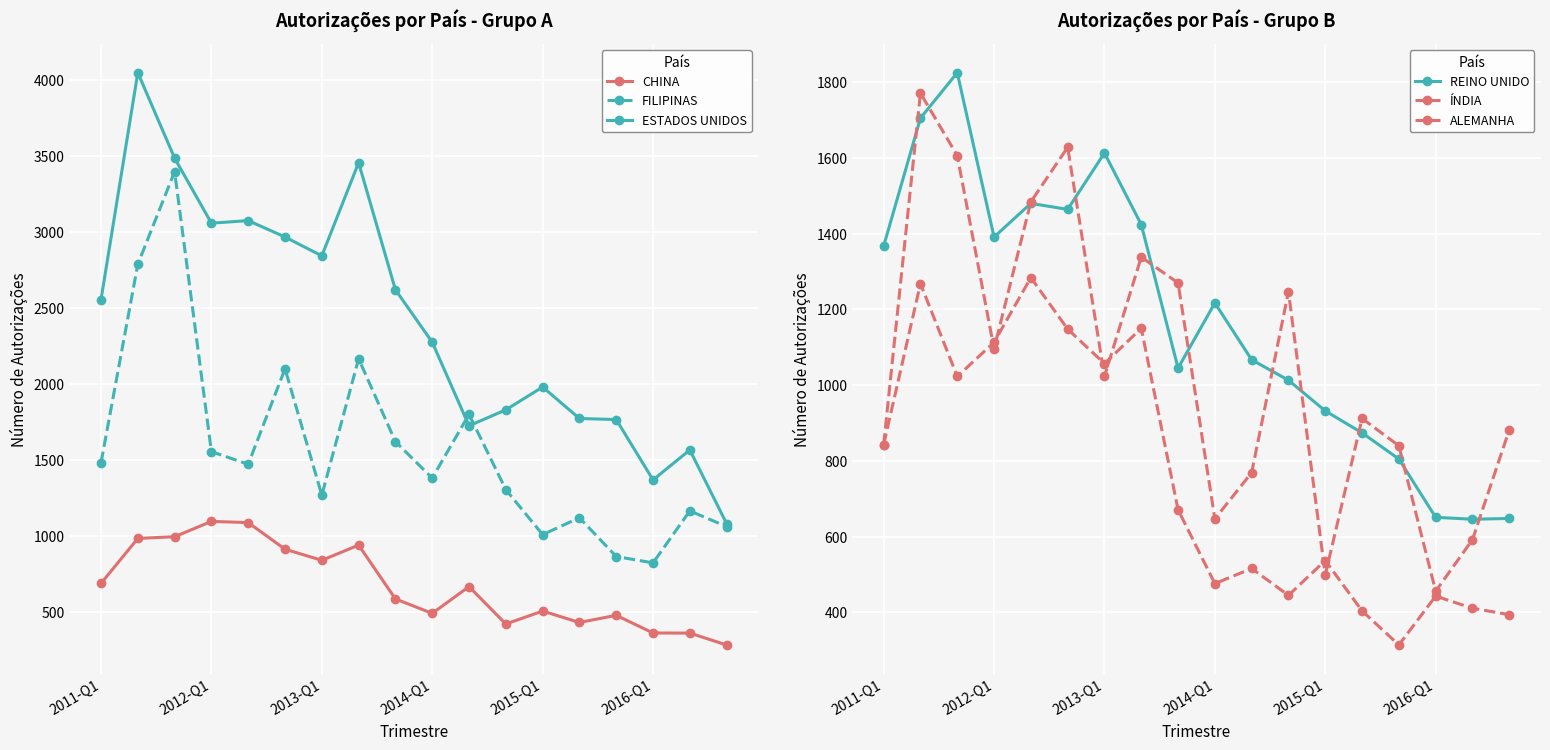

How many interior local valleys does the ESTADOS UNIDOS series have?

4